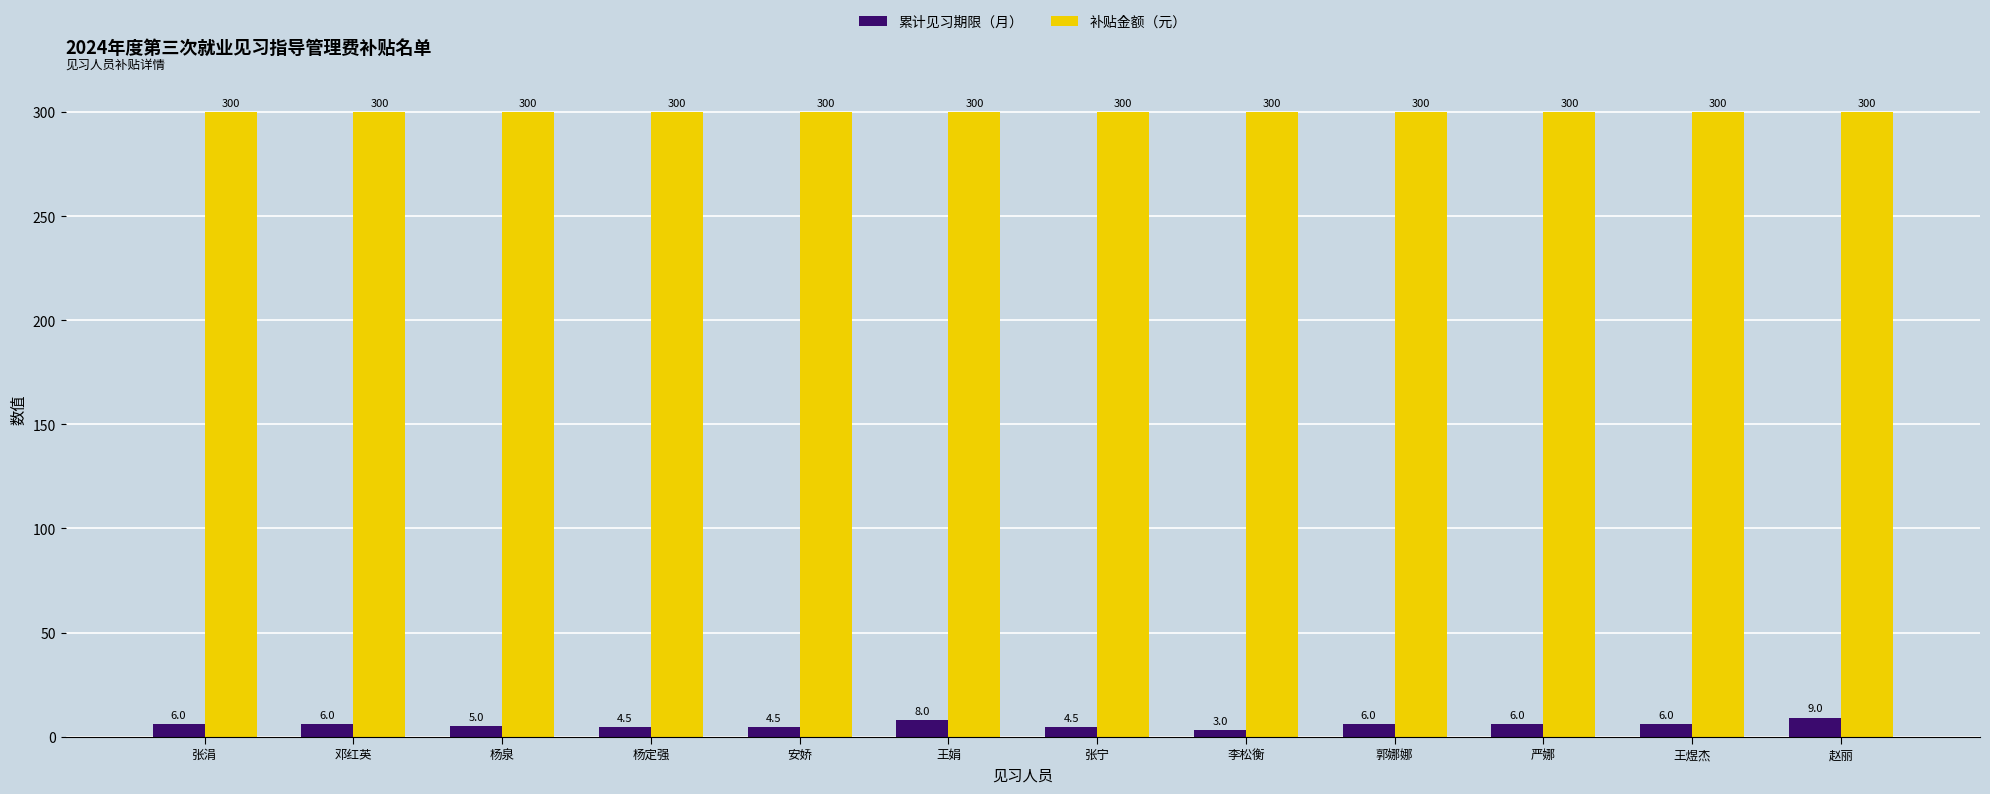

What is the sum of all 补贴金额（元） values?

3600.0